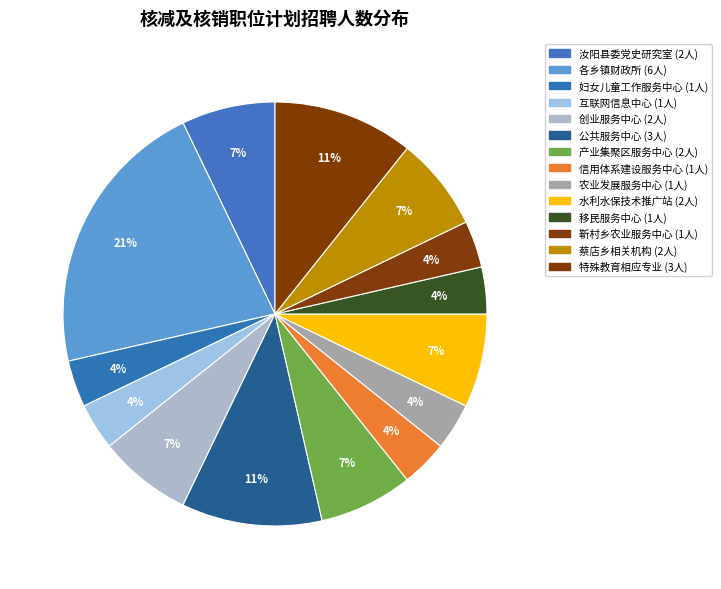

How many slices are in this pie chart?

14